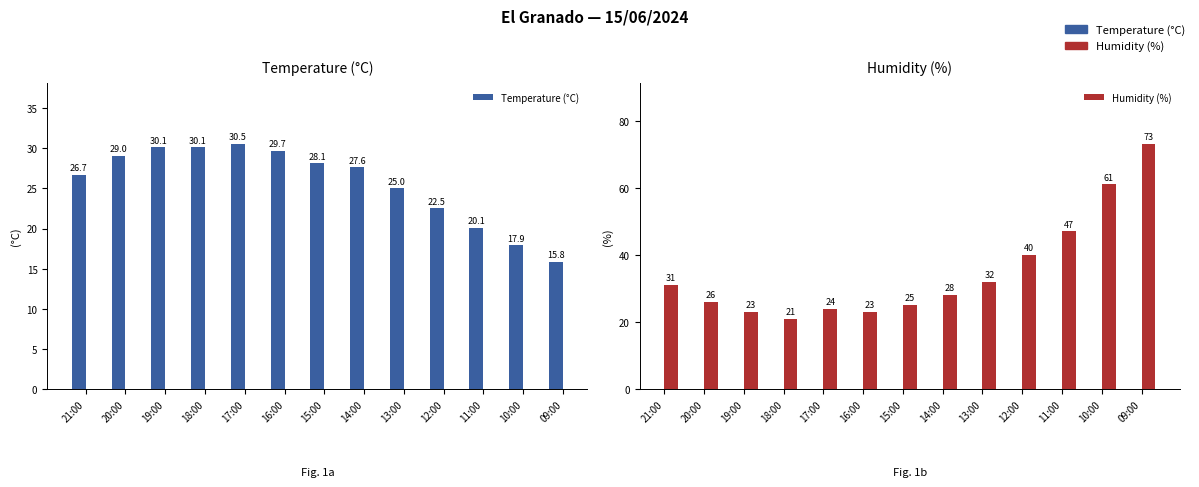

Which category has the lowest value in the Humidity (%) series?

18:00